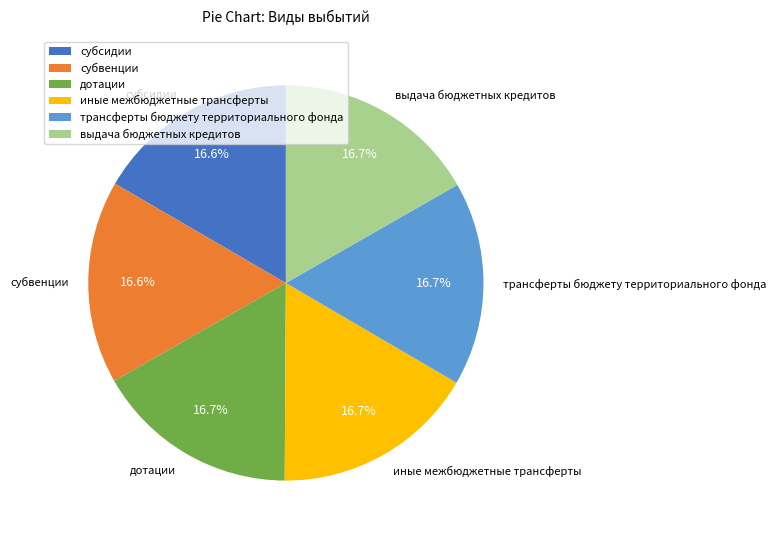

How many segments does this pie chart have?

6